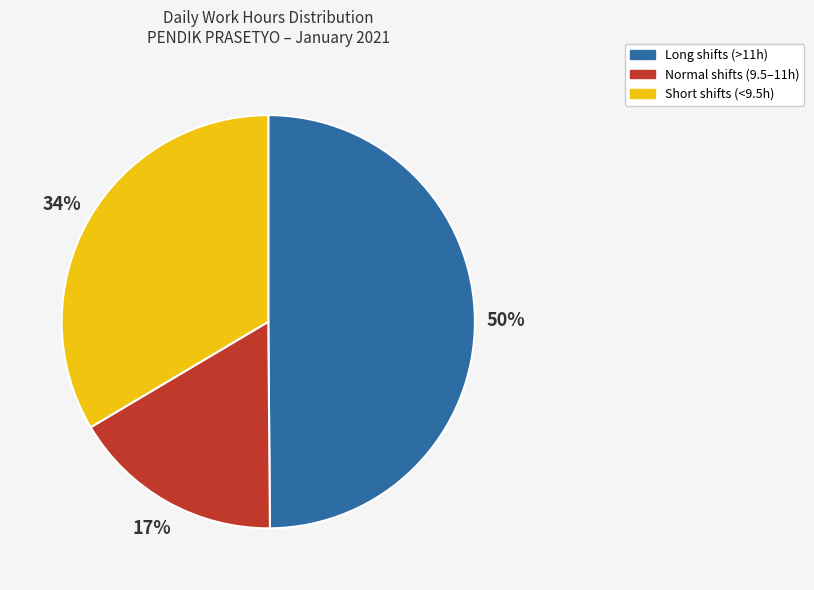

Is the sum of Short shifts (<9.5h) and Normal shifts (9.5–11h) greater than half?

Yes